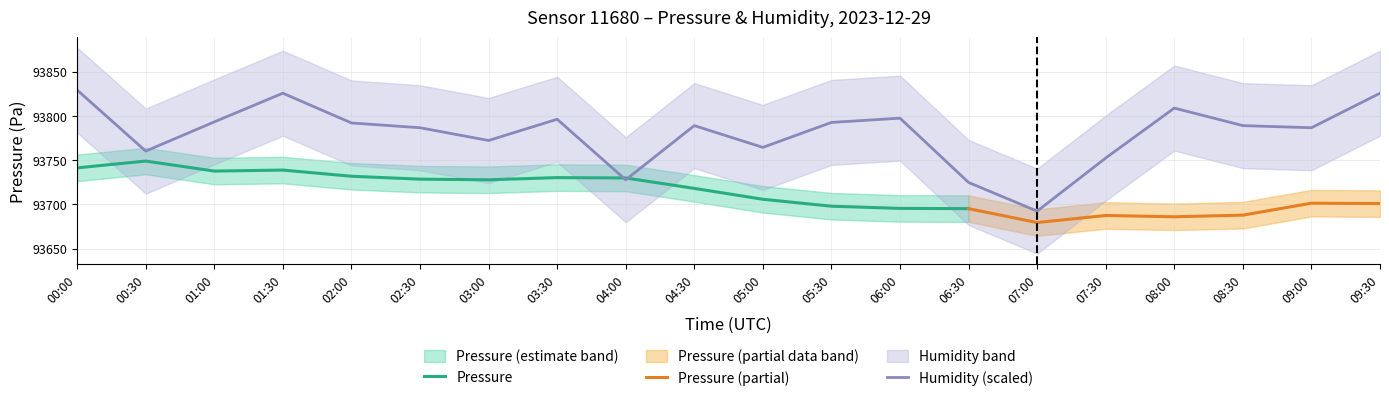

What is the highest value of the Pressure series?

93749.0